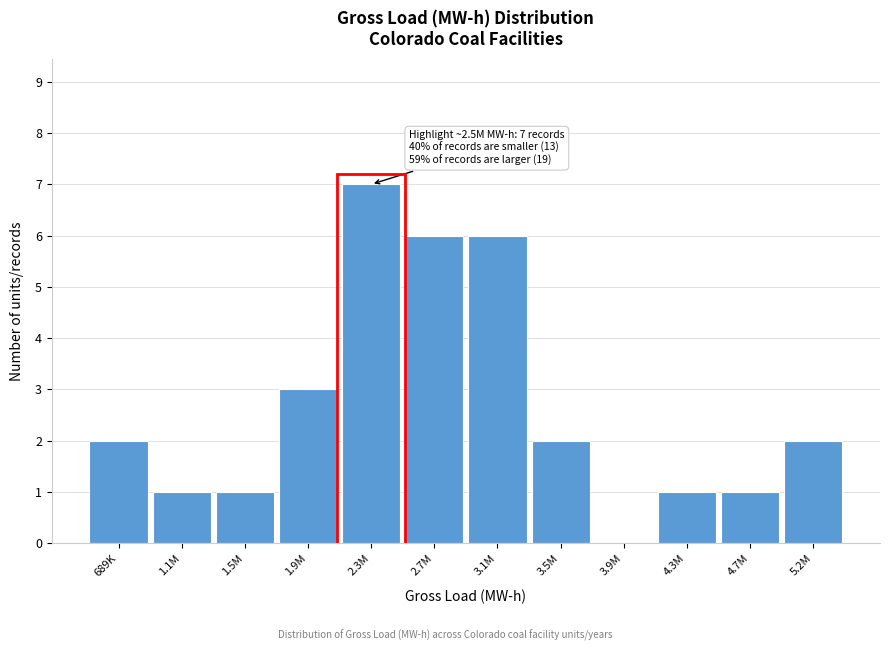

Reading right to left, transcribe all the data shown in this chart.

5.2M=2	4.7M=1	4.3M=1	3.9M=0	3.5M=2	3.1M=6	2.7M=6	2.3M=7	1.9M=3	1.5M=1	1.1M=1	689K=2